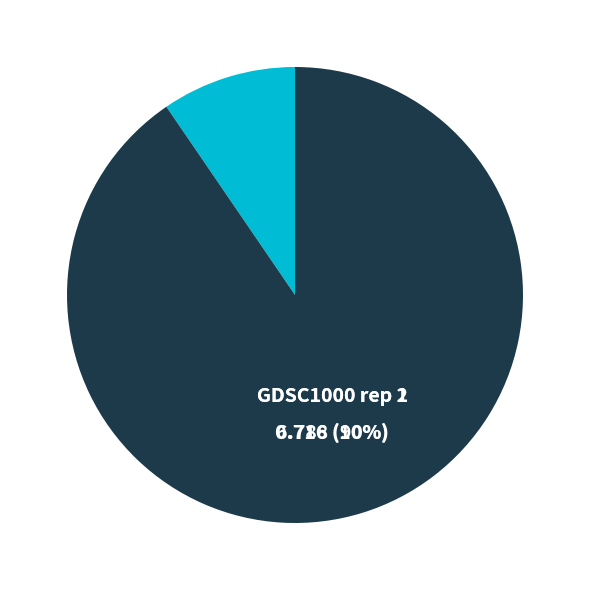

How many segments does this pie chart have?

2